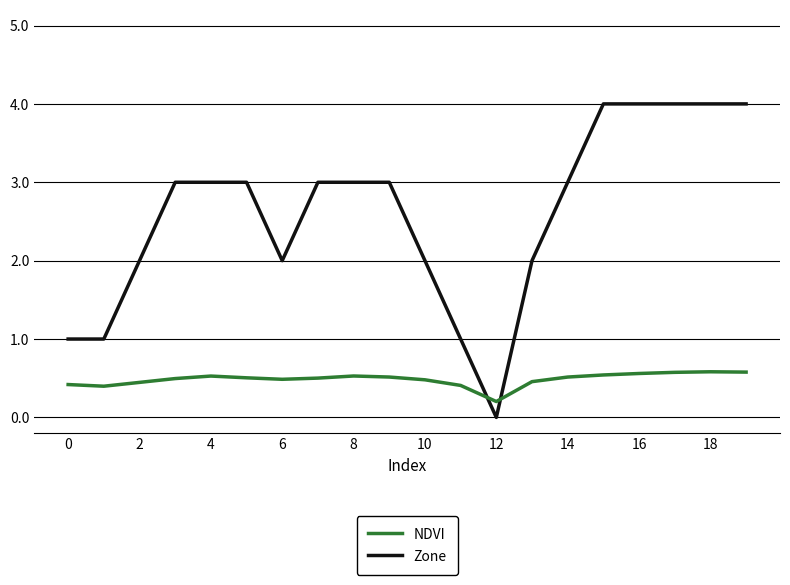

Which series has the largest total across all categories?

Zone